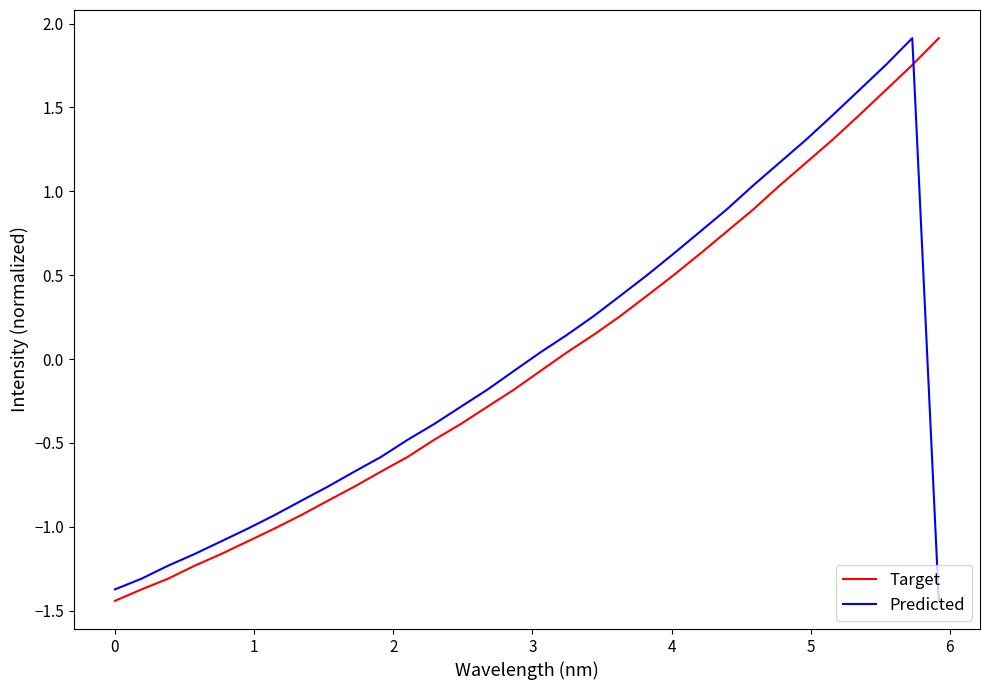

How many values in the Predicted series exceed 0?

15